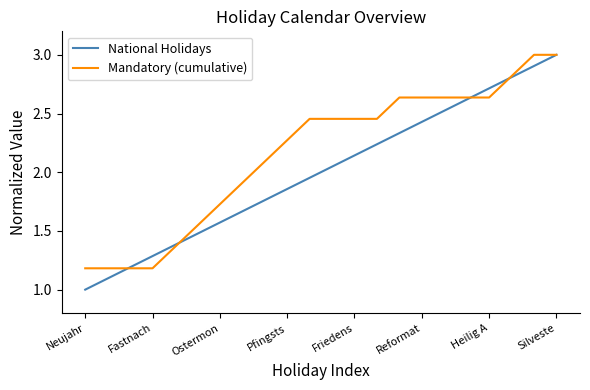

Which series has the largest total across all categories?

Mandatory (cumulative)